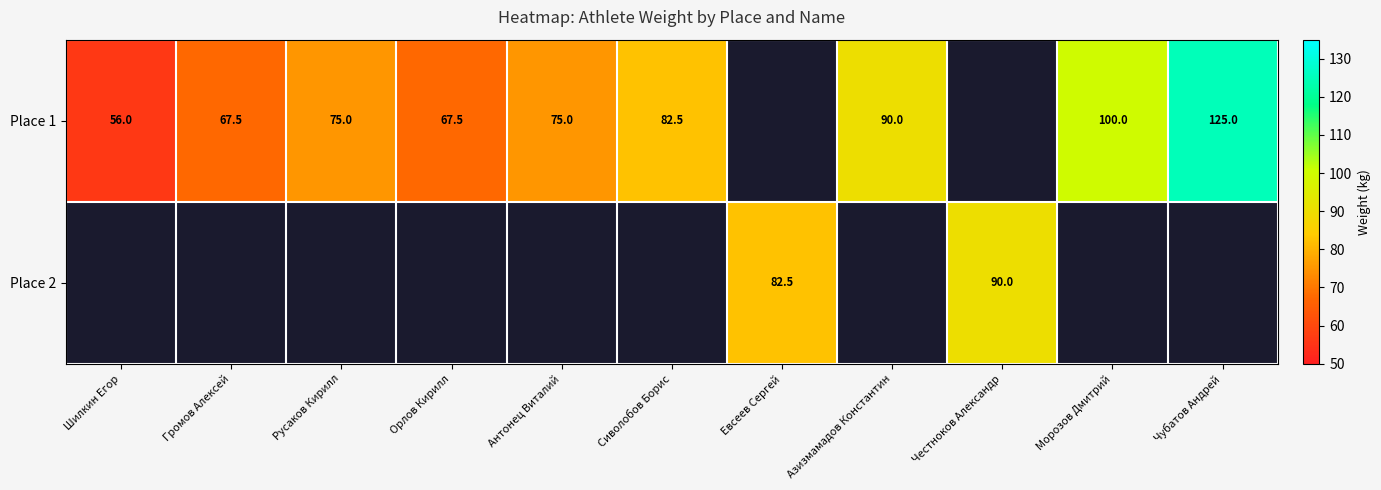

The value of Place 1 at Сиволобов Борис is 131.9. True or false?

False